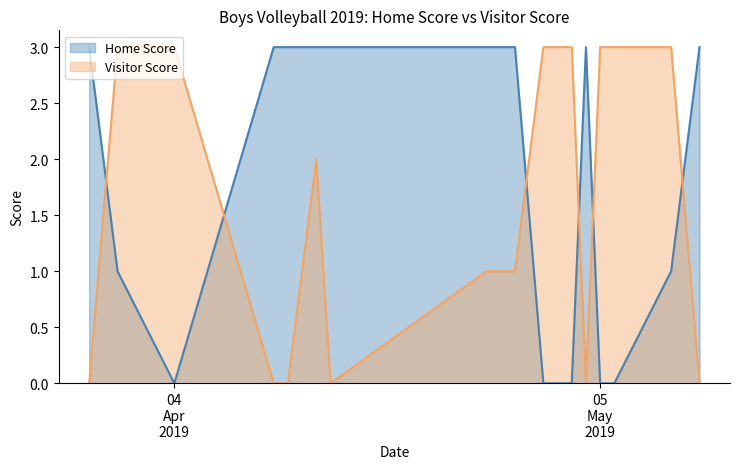

True or false: Home Score and Visitor Score intersect in this chart.

True